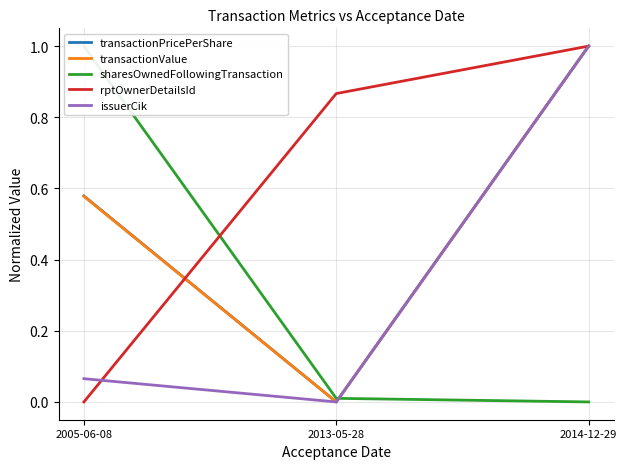

What are all the series names shown in the legend?

transactionPricePerShare, transactionValue, sharesOwnedFollowingTransaction, rptOwnerDetailsId, issuerCik